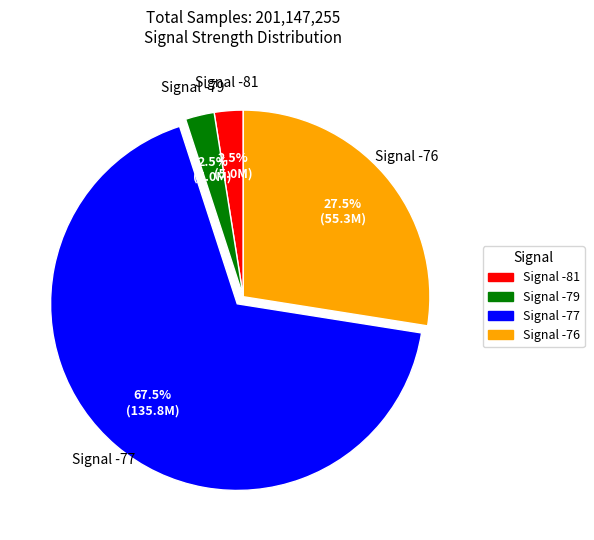

Approximately how many times larger is the value at Signal -79 compared to Signal -81?

1.0